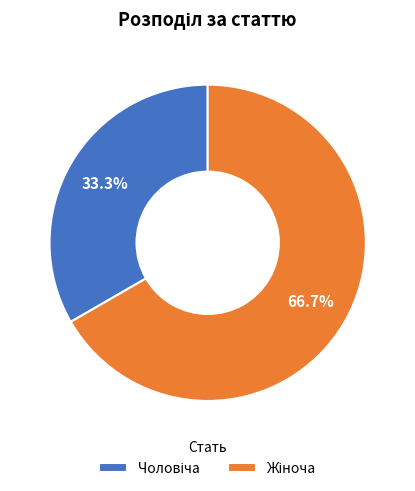

Does any single category account for the majority?

Yes